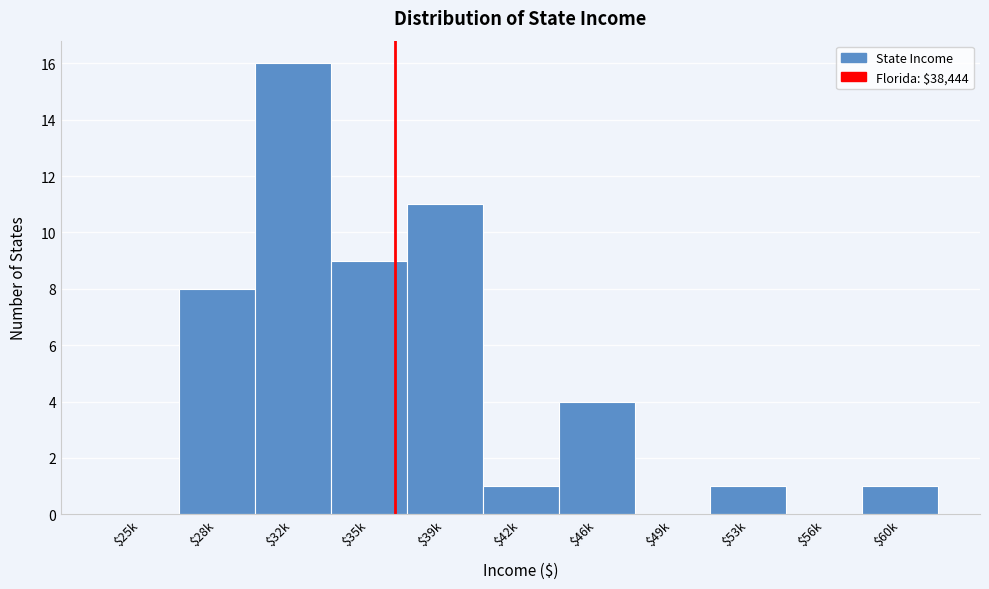

What is the sum of all values?

51